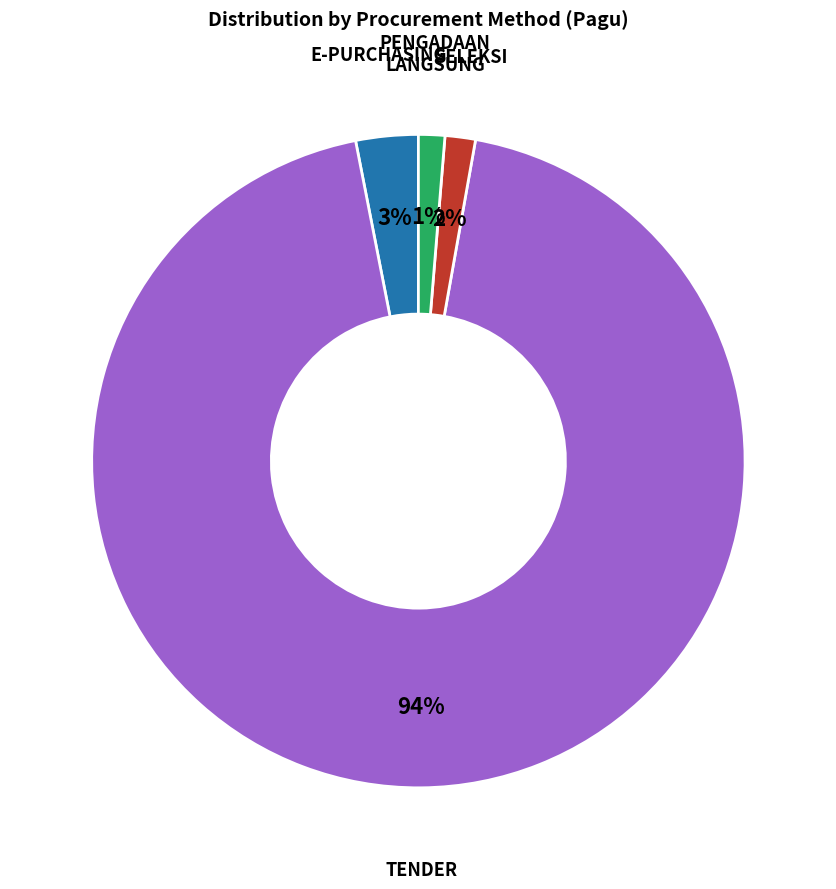

Does any single category account for the majority?

Yes